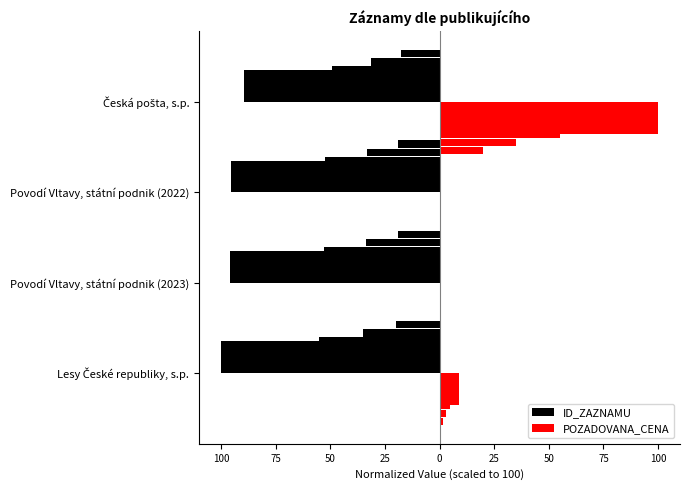

Between Povodí Vltavy, státní podnik (2023) and Česká pošta, s.p., which series saw the biggest shift?

POZADOVANA_CENA